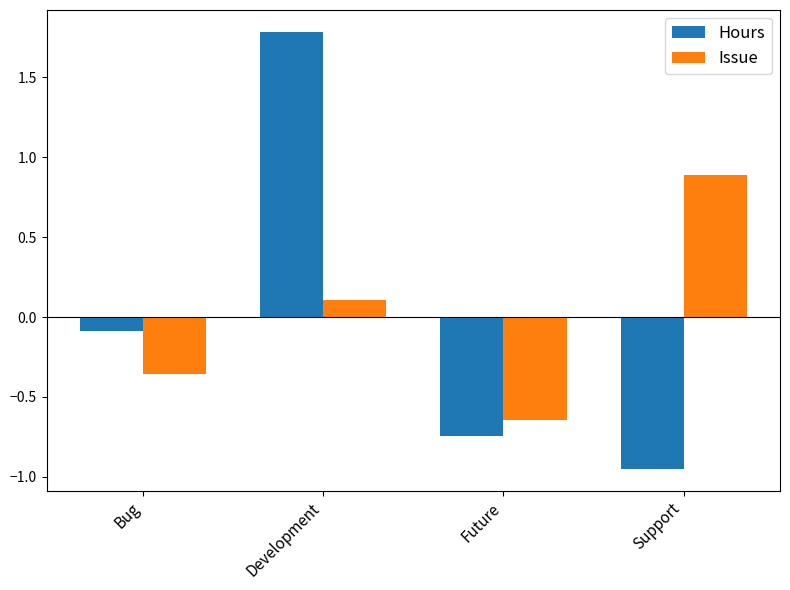

How many values in Issue are above zero?

2